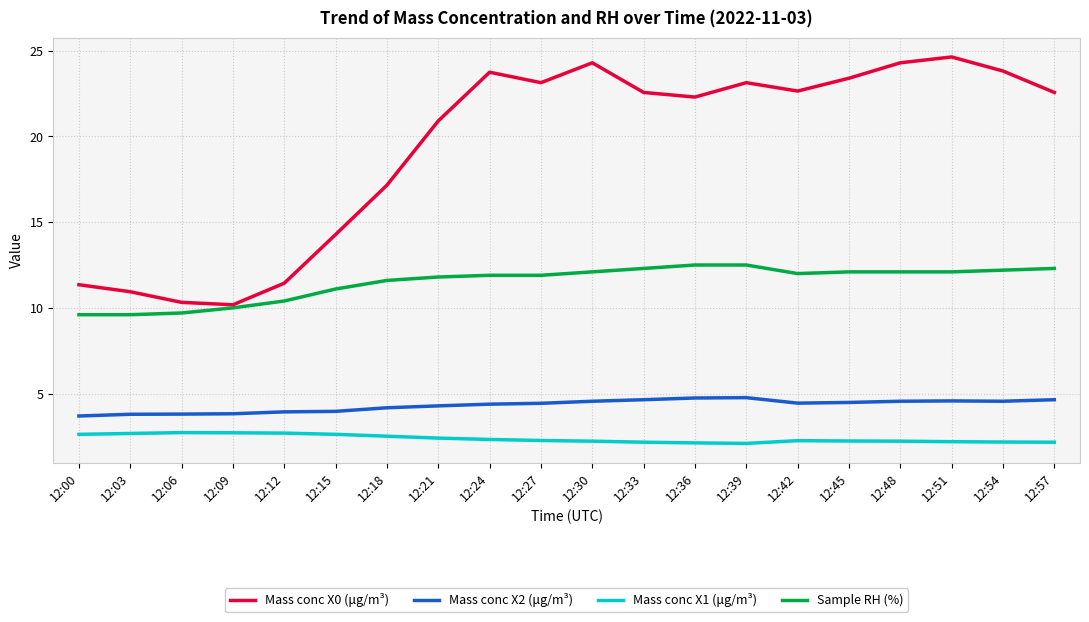

True or false: Mass conc X1 (μg/m³) and Sample RH (%) cross at least once.

False